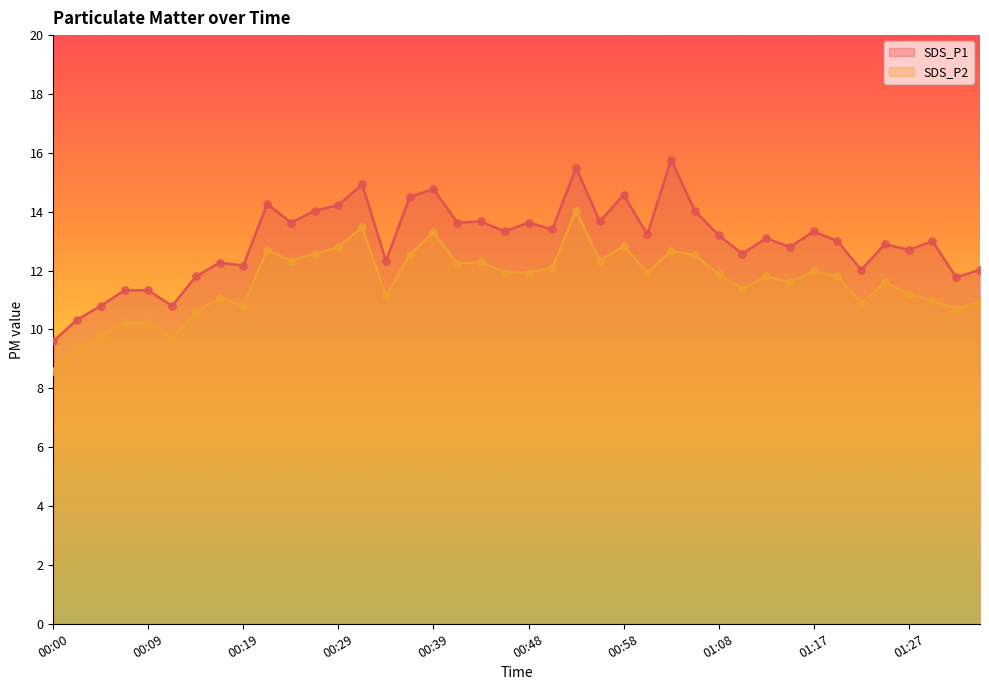

What is the total value across all series at 01:35?

23.0